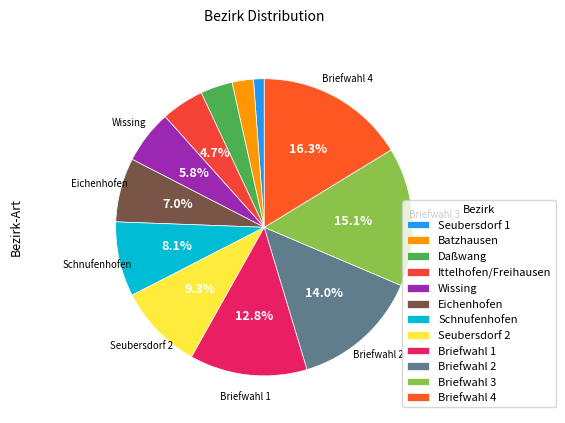

To the nearest percent, what is the difference between the Seubersdorf 1 and Wissing slice percentages?

5%